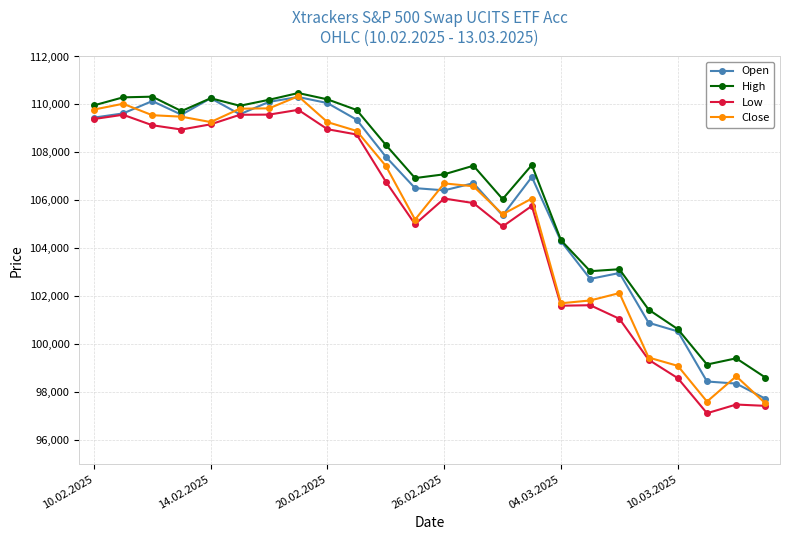

What is the maximum value shown in the chart?

110476